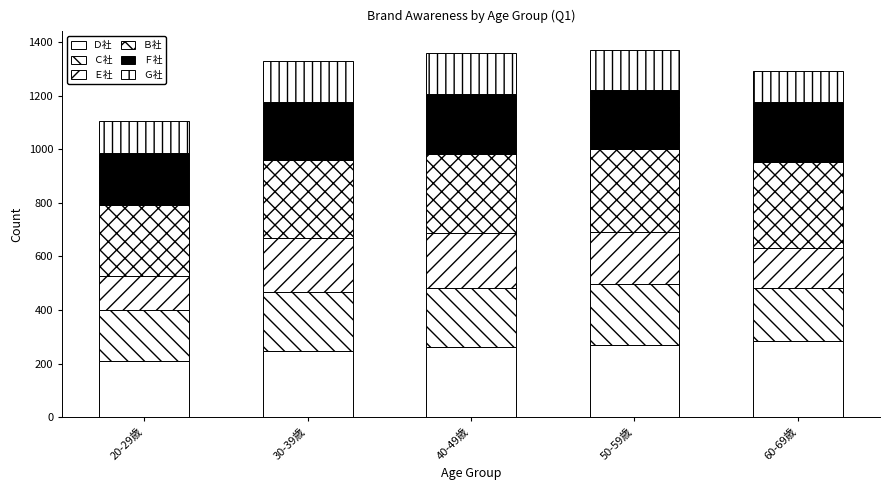

Between 40-49歳 and 50-59歳, which series saw the biggest shift?

Ｂ社